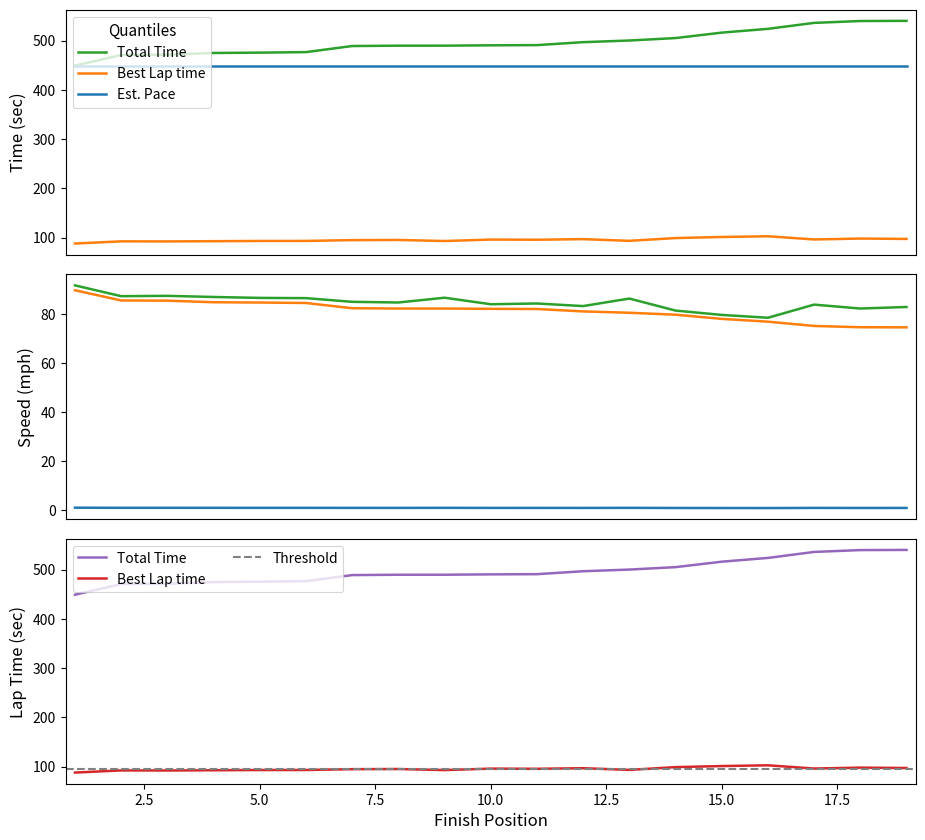

What is the sum of the Average Speed values at 13 and 1?

170.2